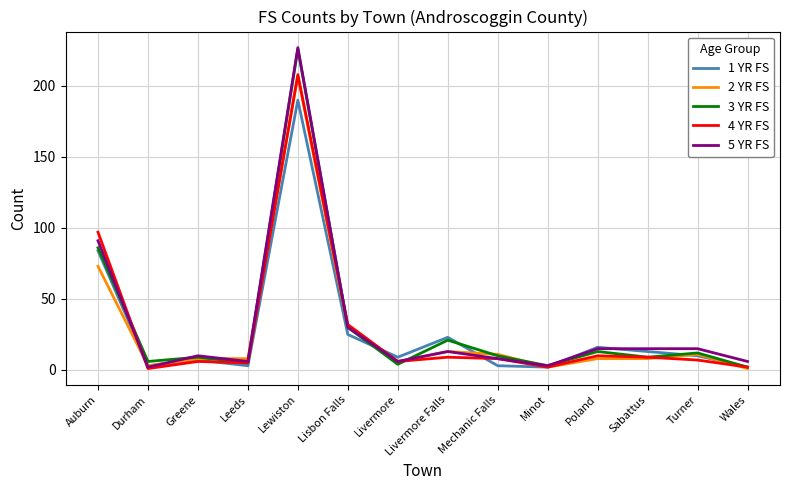

What is the difference between the highest and lowest values at Mechanic Falls?

8